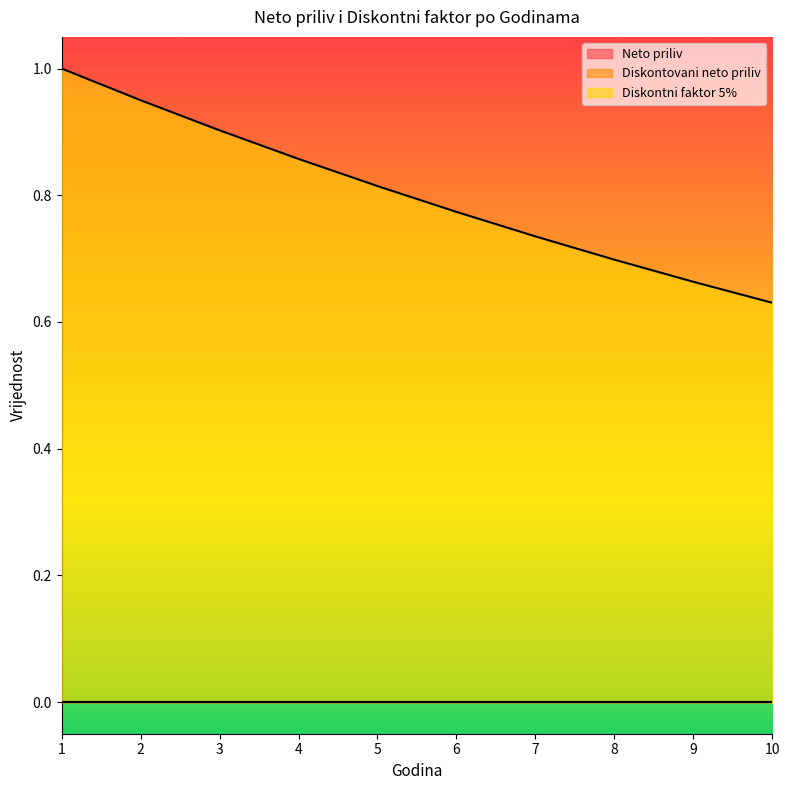

What is the highest value of the Diskontni faktor 5% series?

1.0